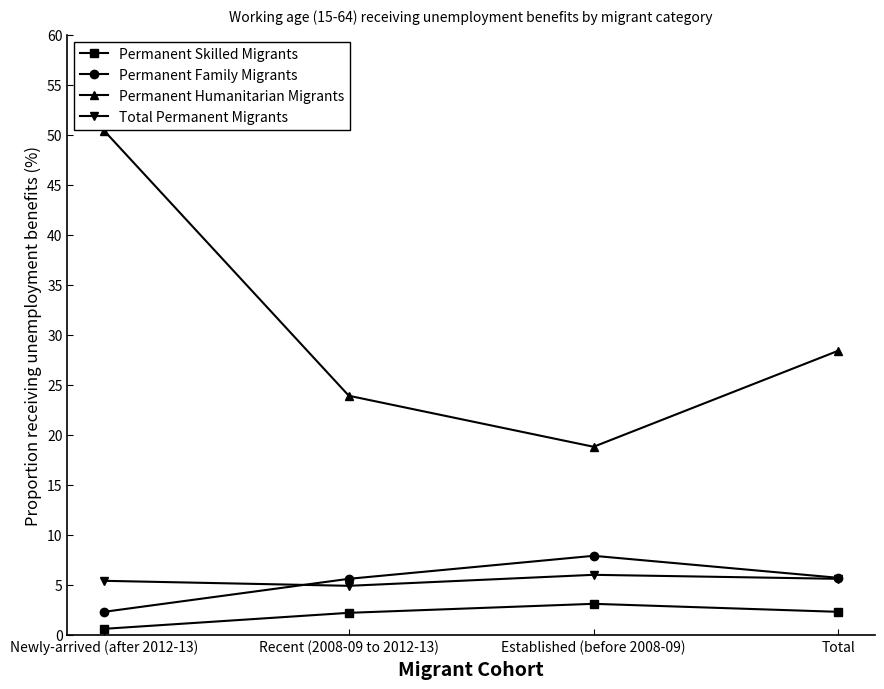

List the series in order of their peak value, lowest first.

Permanent Skilled Migrants, Total Permanent Migrants, Permanent Family Migrants, Permanent Humanitarian Migrants